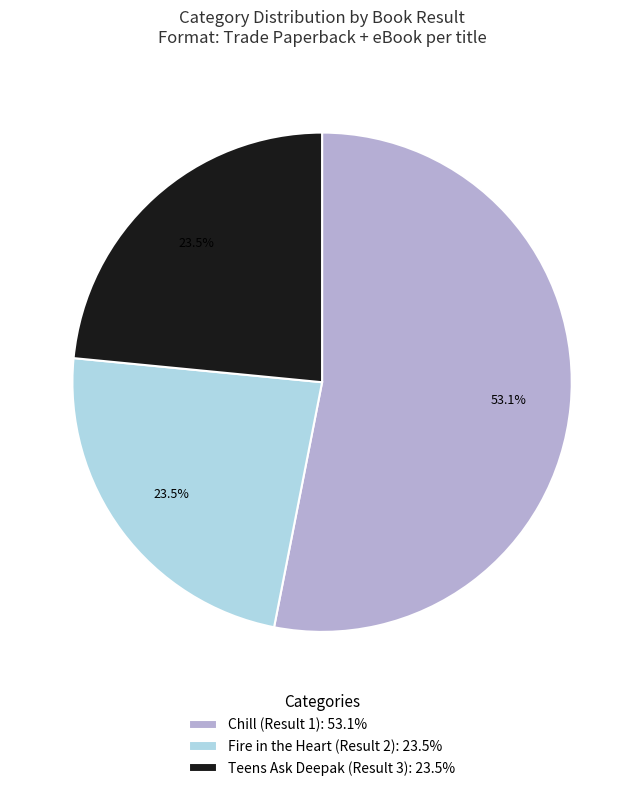

Approximately how many times larger is the value at Chill (Result 1) compared to Teens Ask Deepak (Result 3)?

2.3